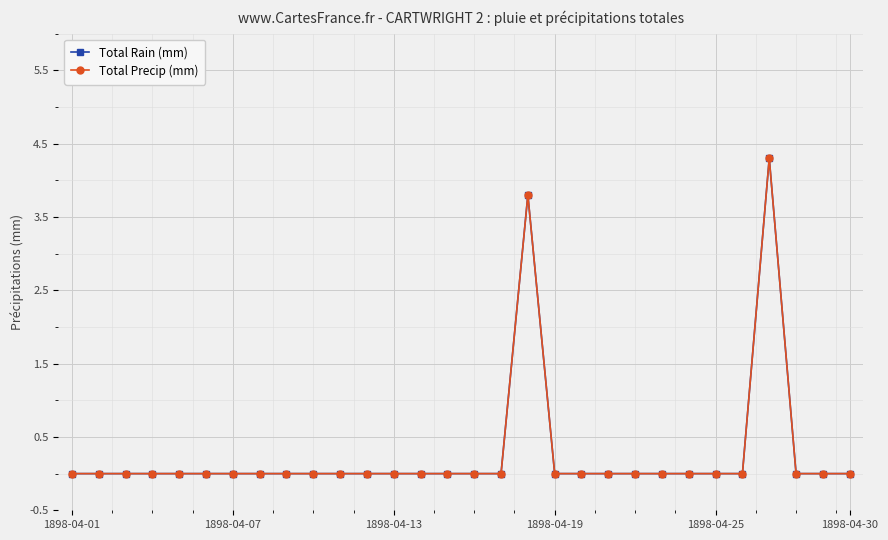

How many lines are shown in the chart?

2